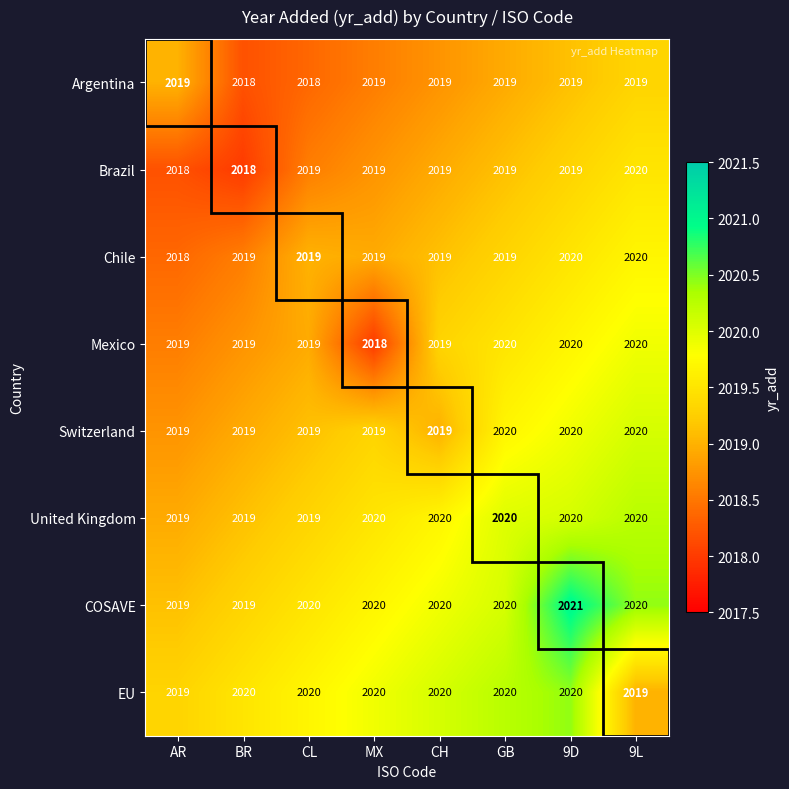

At which category is the sum across all series the highest?

9D